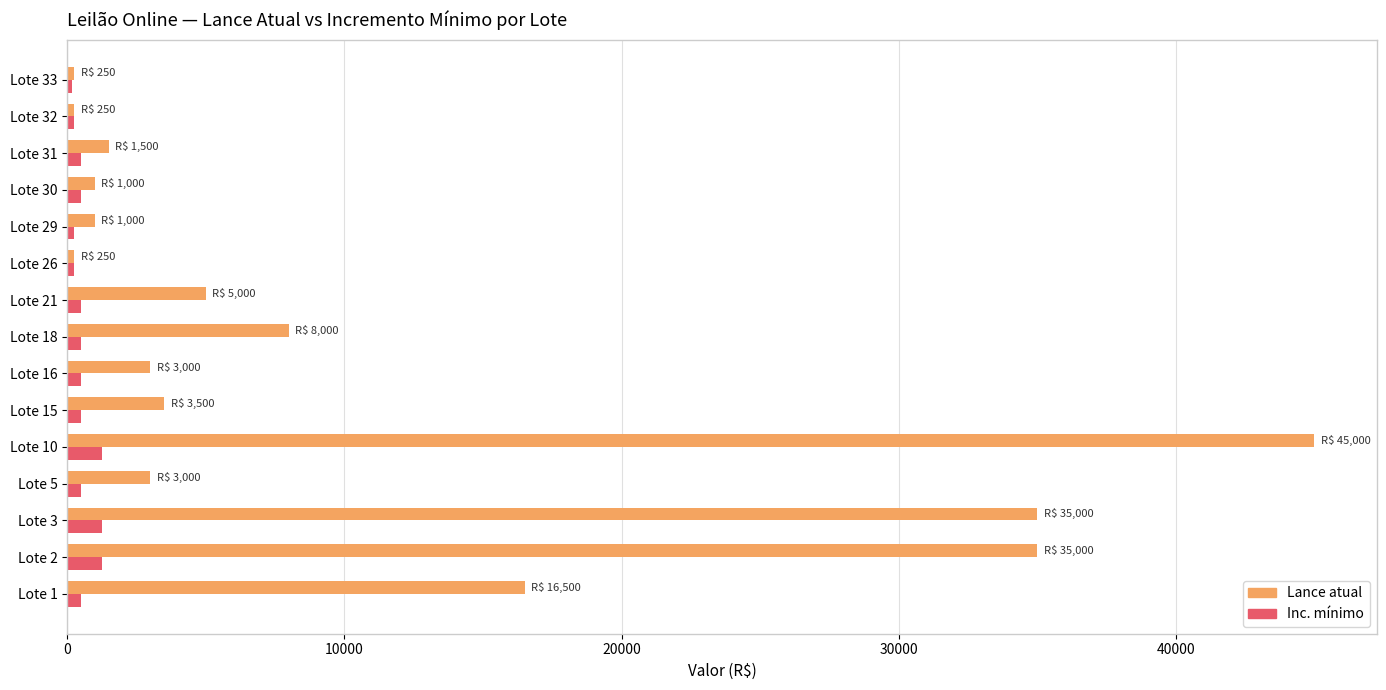

What is the difference between the second highest and second lowest values in the Lance atual series?

34750